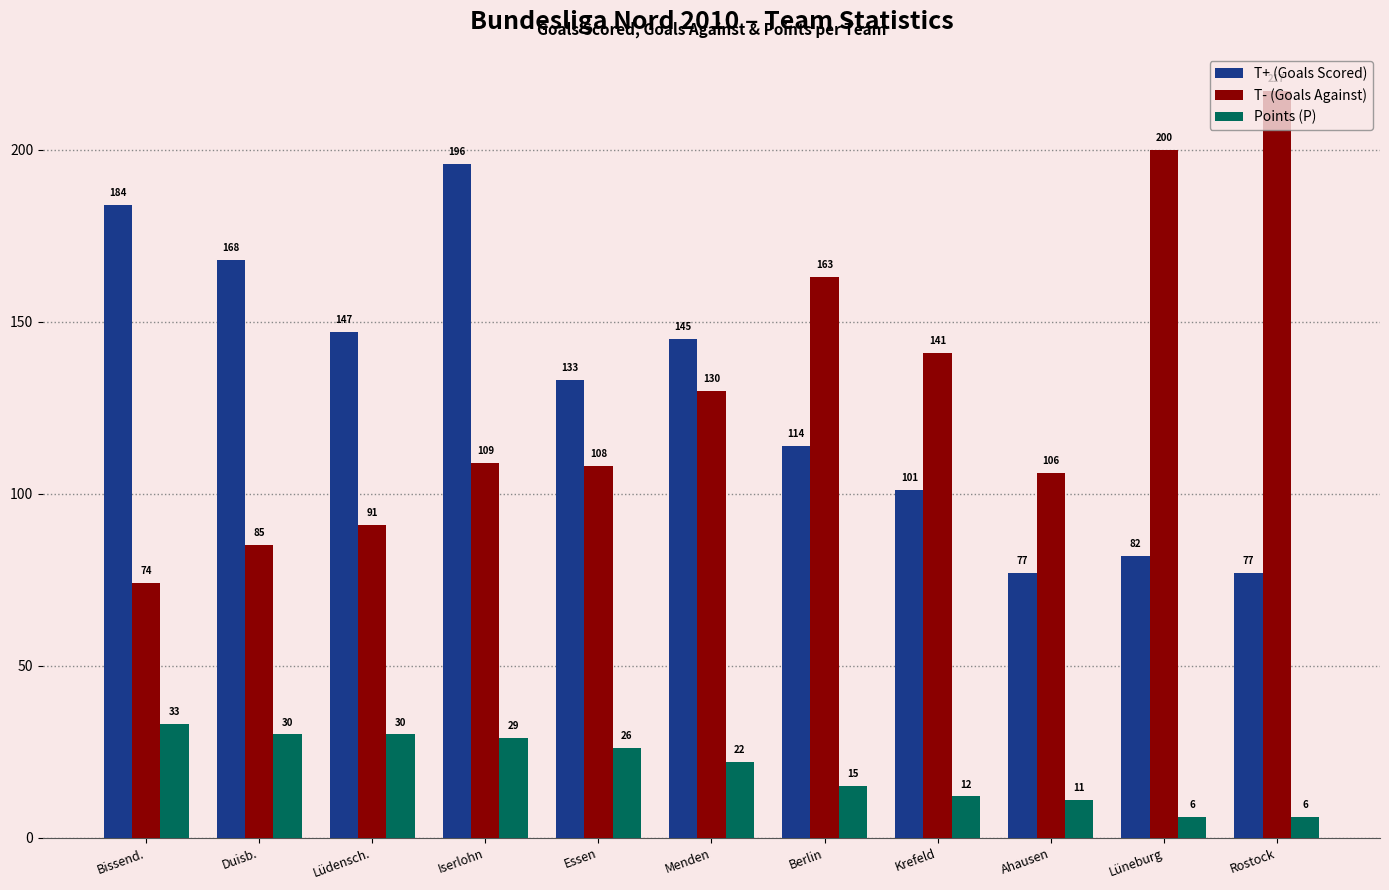

Reading right to left, extract all data points from this chart.

T+ (Goals Scored): Rostock=77	Lüneburg=82	Ahausen=77	Krefeld=101	Berlin=114	Menden=145	Essen=133	Iserlohn=196	Lüdensch.=147	Duisb.=168	Bissend.=184
T- (Goals Against): Rostock=217	Lüneburg=200	Ahausen=106	Krefeld=141	Berlin=163	Menden=130	Essen=108	Iserlohn=109	Lüdensch.=91	Duisb.=85	Bissend.=74
Points (P): Rostock=6	Lüneburg=6	Ahausen=11	Krefeld=12	Berlin=15	Menden=22	Essen=26	Iserlohn=29	Lüdensch.=30	Duisb.=30	Bissend.=33